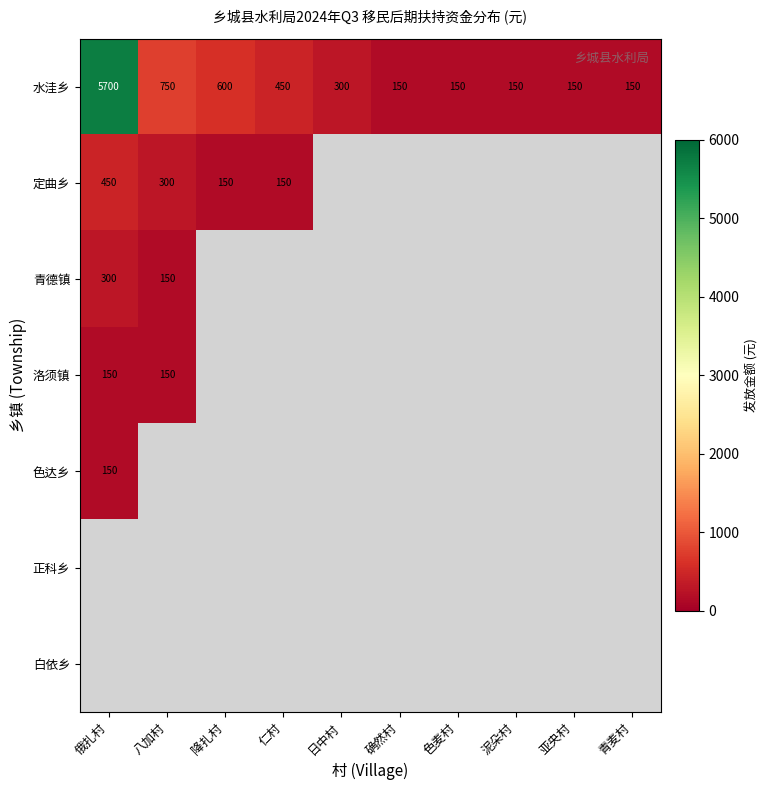

At which label does 水洼乡 first exceed 300?

俄扎村